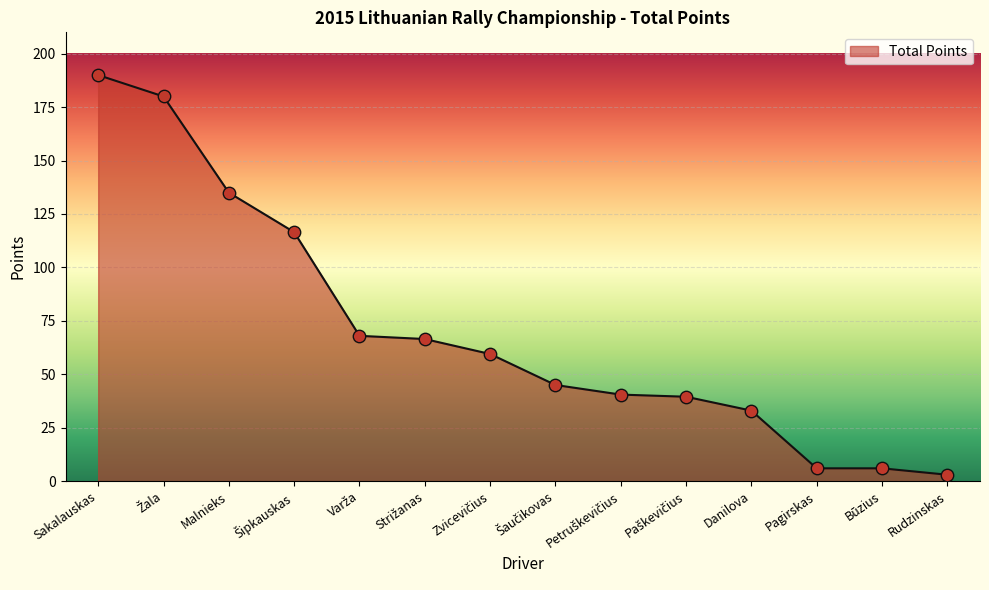

The chart shows a value of 33.0 at Danilova. True or false?

True